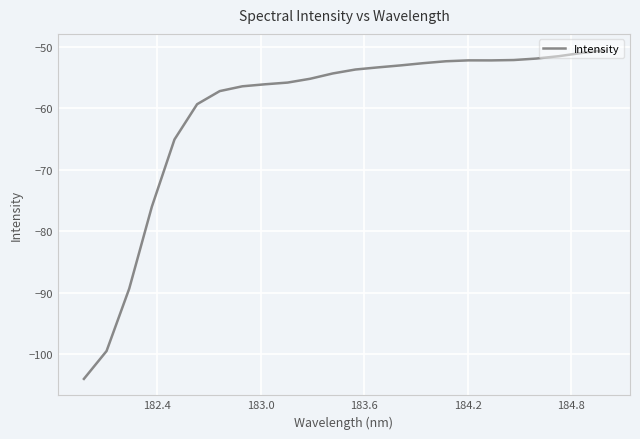

What is the smallest value displayed?

-104.1